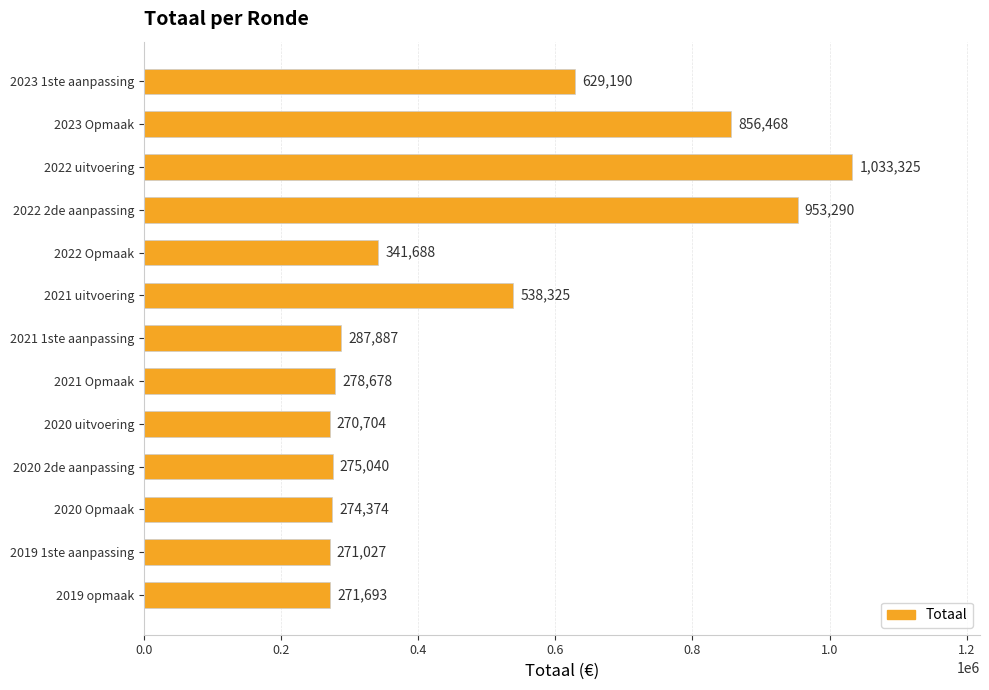

What position from the bottom is 2022 uitvoering?

11